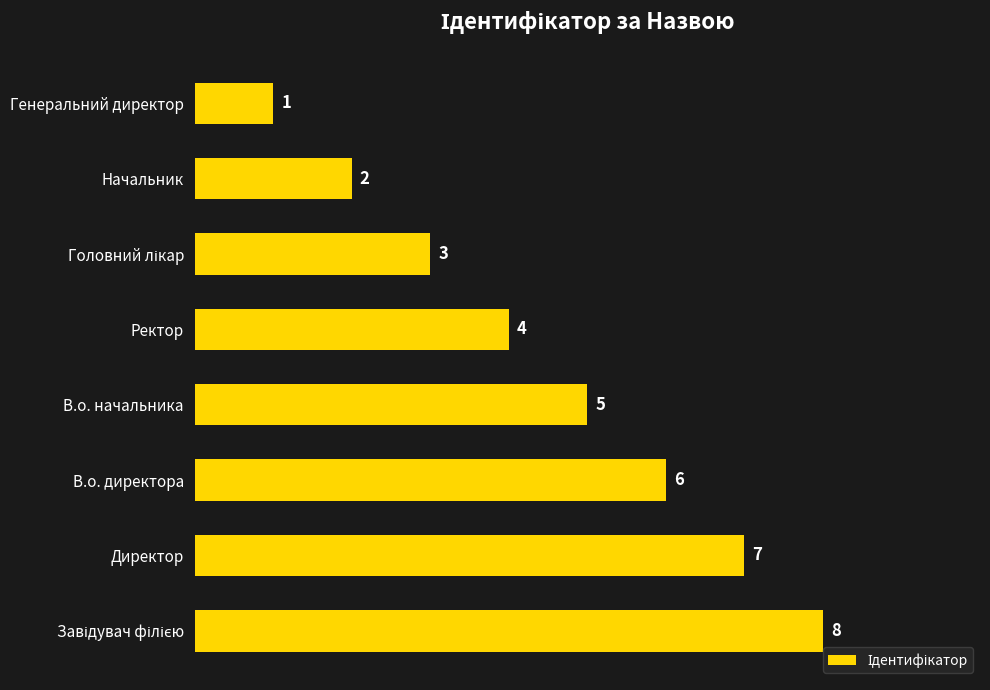

The value at Начальник is 2. True or false?

True